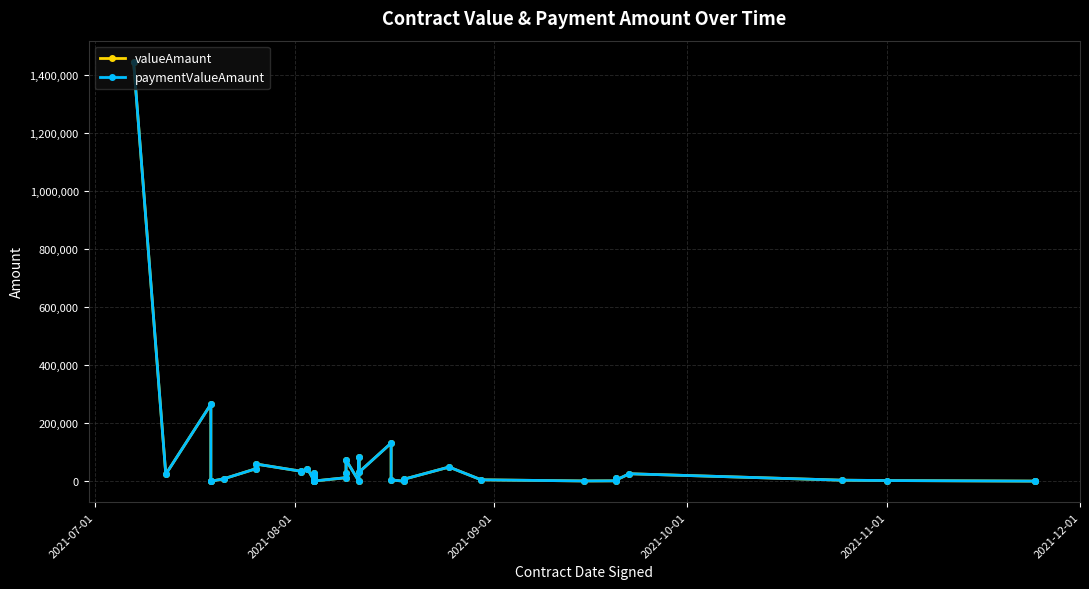

What is the maximum value shown in the chart?

1444770.0